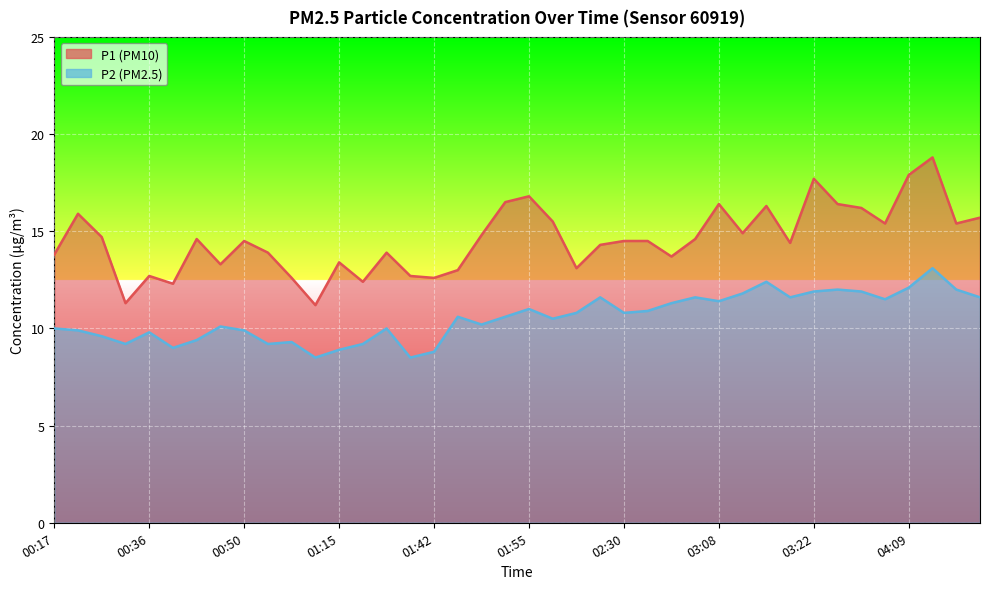

True or false: P1 and P2 cross at least once.

False